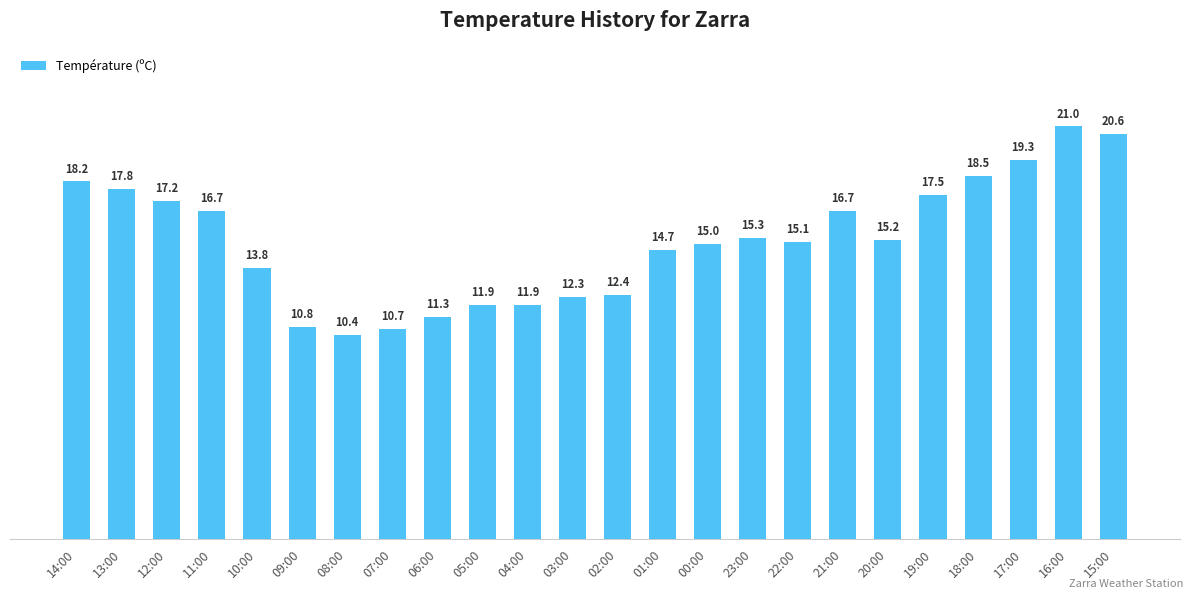

How many data points are less than 15?

10